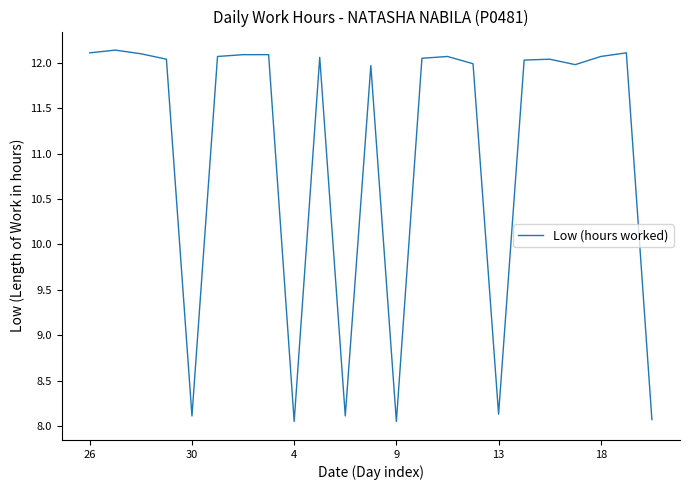

The chart shows a value of 12.1 at 18. True or false?

True